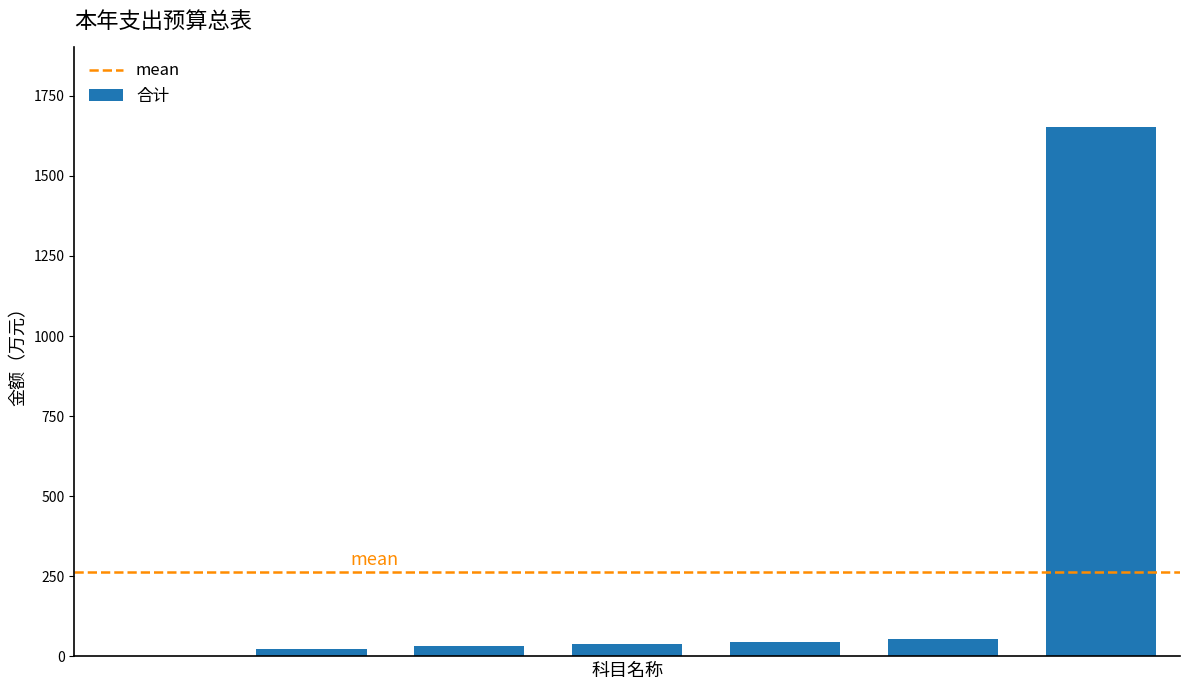

Does the chart contain stacked bars?

No